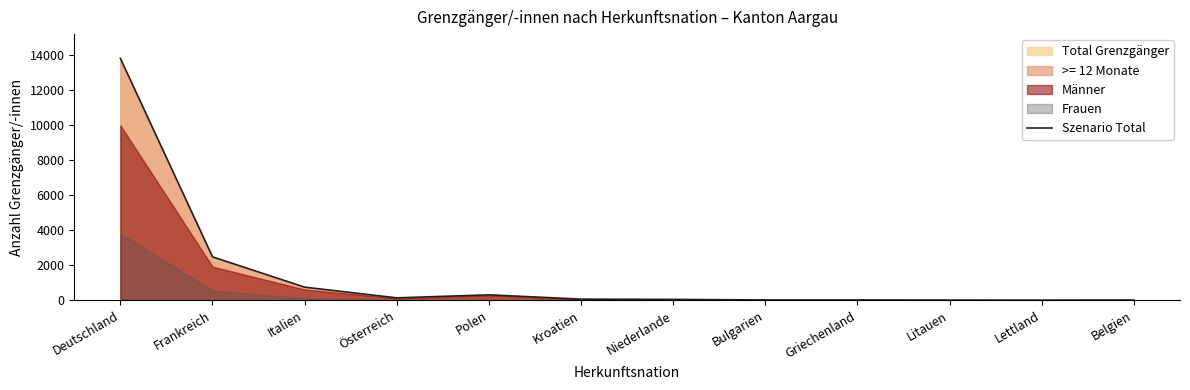

Is it true that the value at Frankreich is 2489?

True